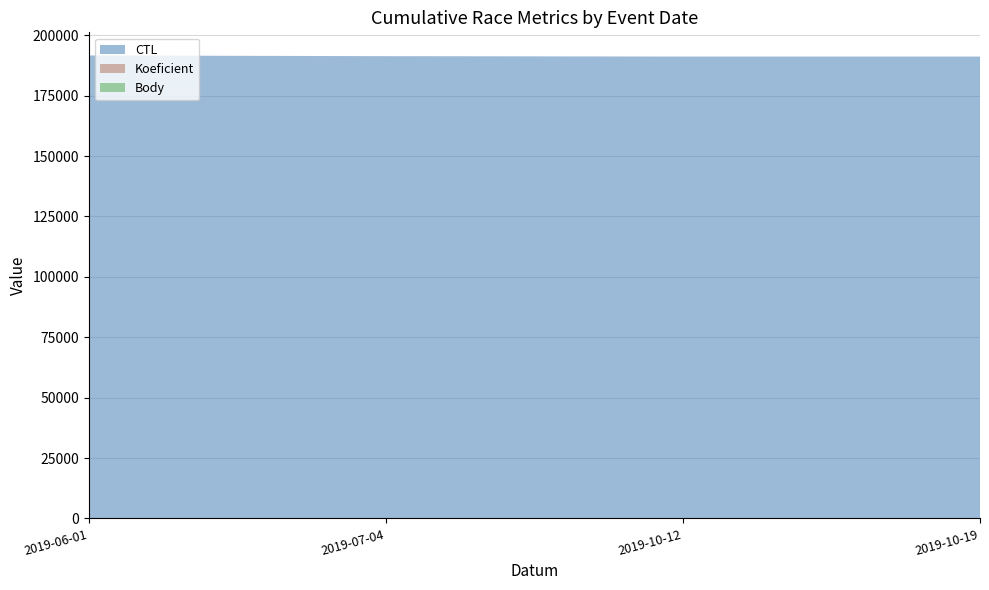

Reading left to right, list all the values displayed in this chart.

CTL: 2019-06-01=191606	2019-07-04=191313	2019-10-12=191148	2019-10-19=191149
Koeficient: 2019-06-01=1	2019-07-04=12	2019-10-12=4	2019-10-19=2
Body: 2019-06-01=2	2019-07-04=4	2019-10-12=2	2019-10-19=2